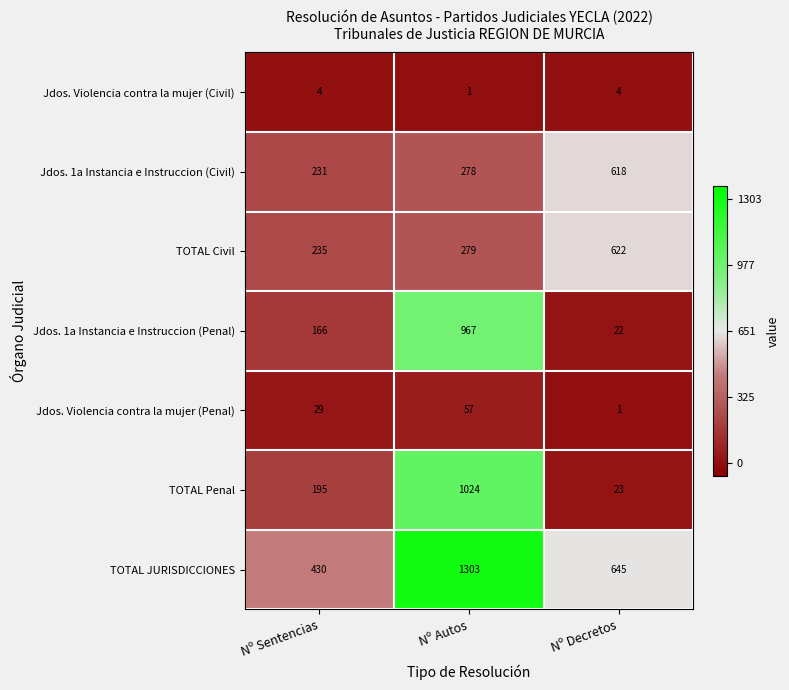

What is the difference between the TOTAL Penal values at Nº Decretos and Nº Autos?

1001